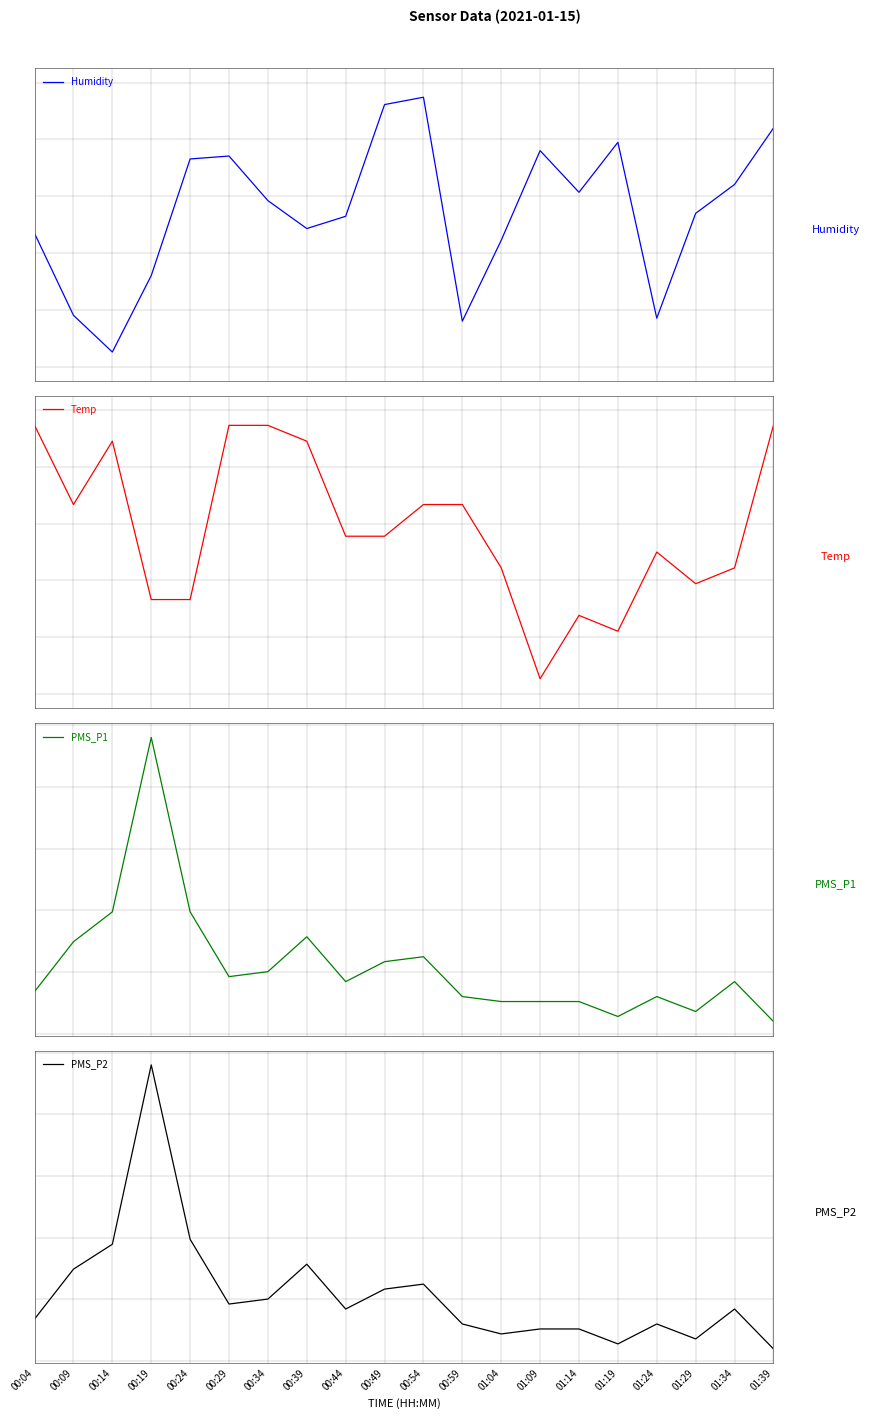

Is it true that Temp equals 2.0 at 00:14?

False